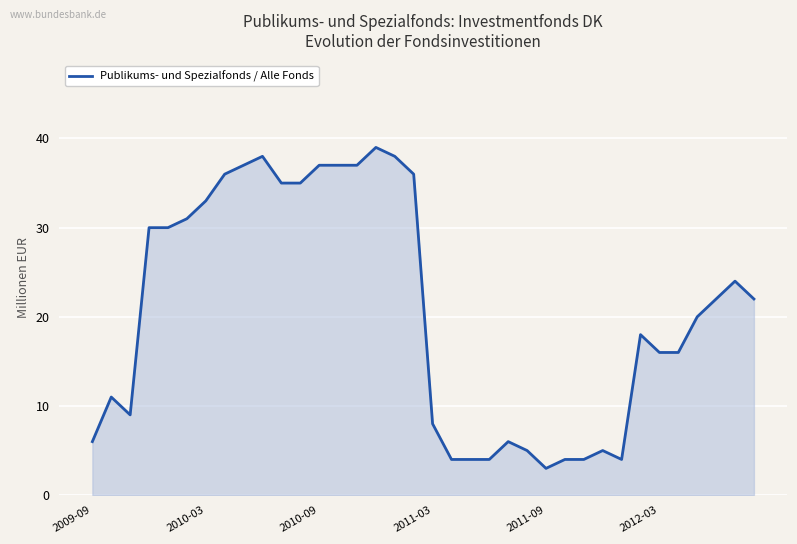

What is the difference between the maximum and minimum values?

36